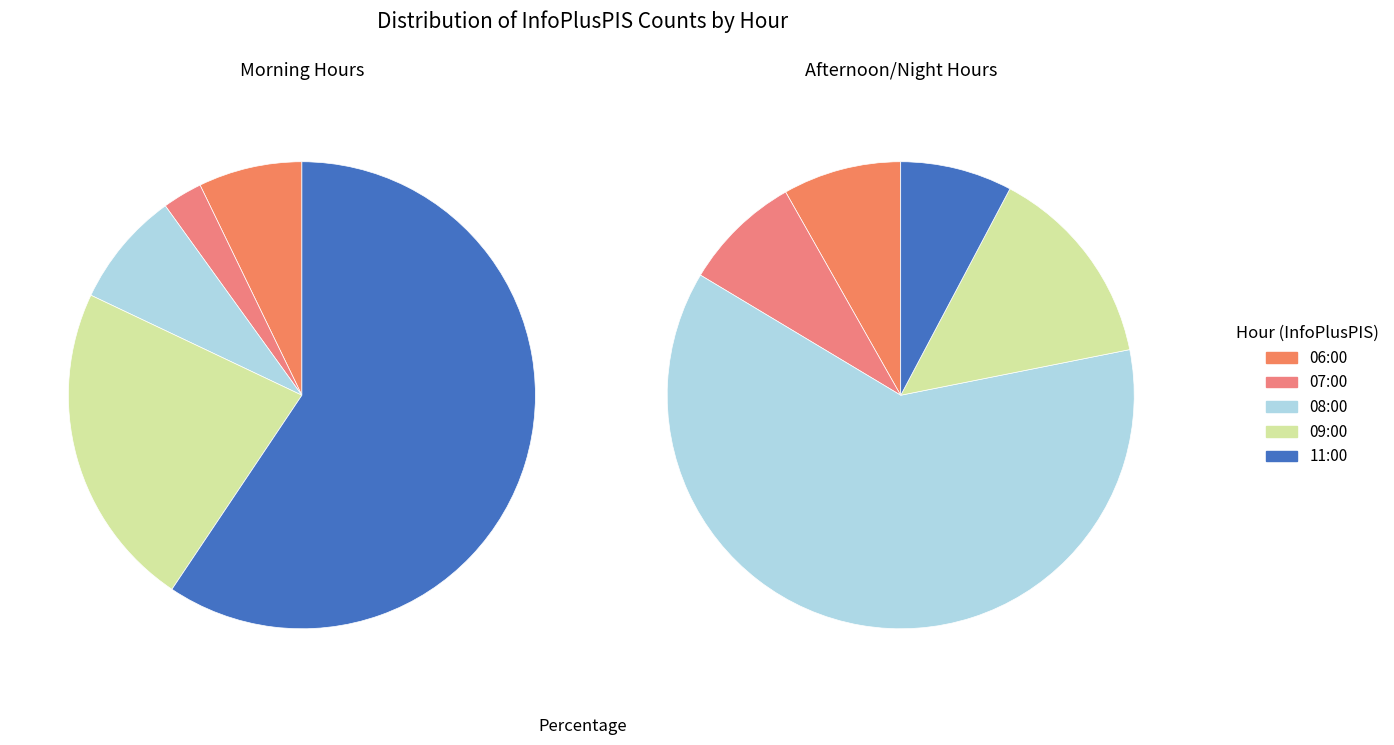

What is the change in value from 06:00 to 07:00?

-16